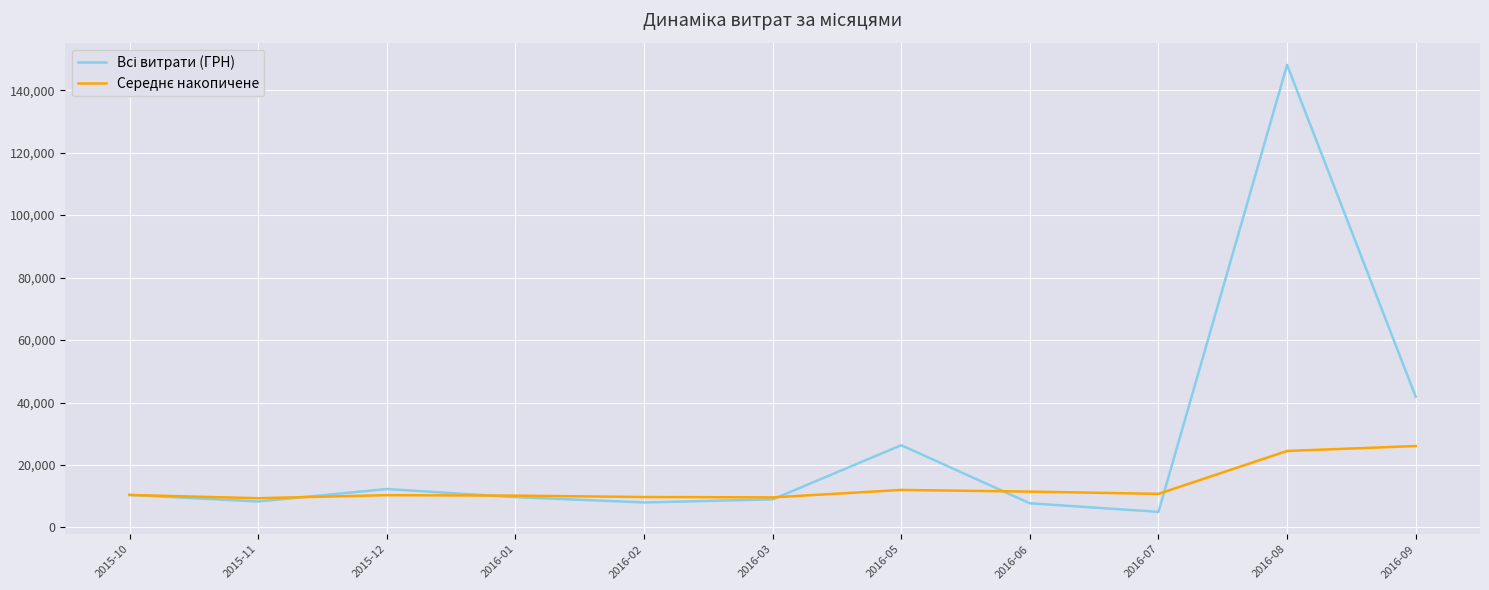

What is the spread (max minus min) of values at 2016-09?

15792.8